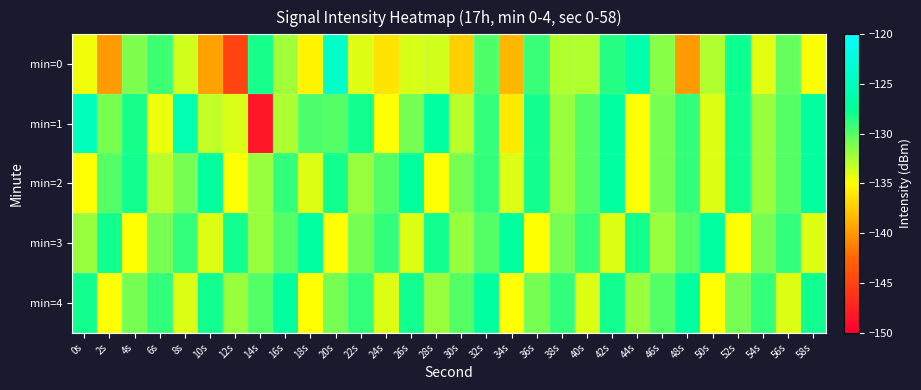

How many data points does each series have?

30